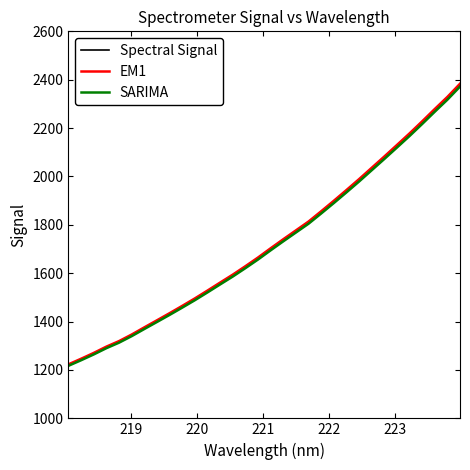

What are all the series names shown in the legend?

Spectral Signal, EM1, SARIMA